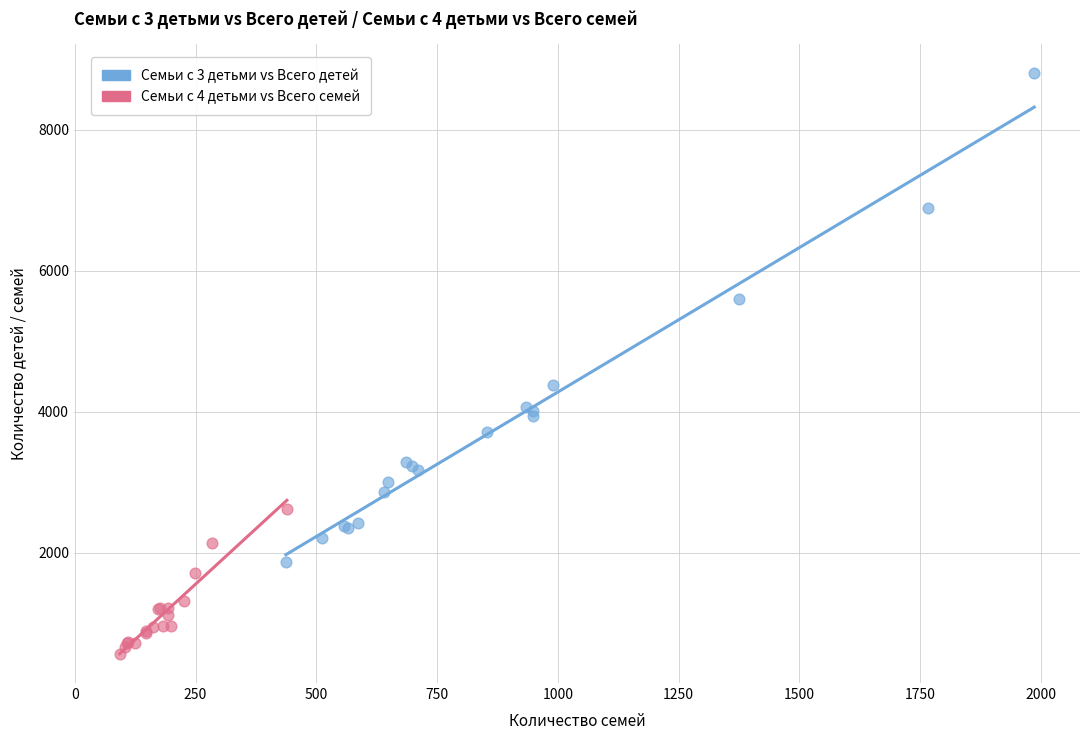

Which series contains the lowest Y value?

Семьи с 4 детьми vs Всего семей